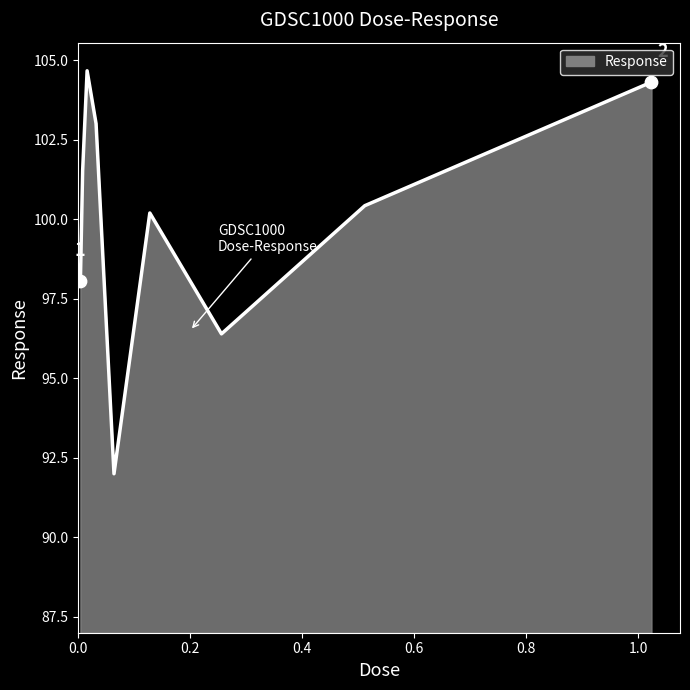

What is the difference between the maximum and minimum values?

12.7